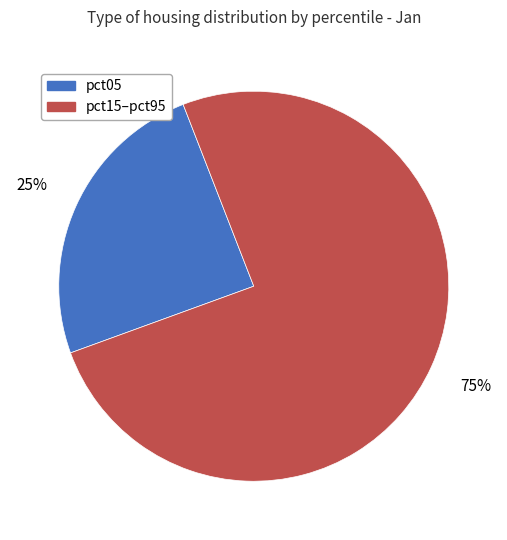

Is there a majority slice in this chart?

Yes